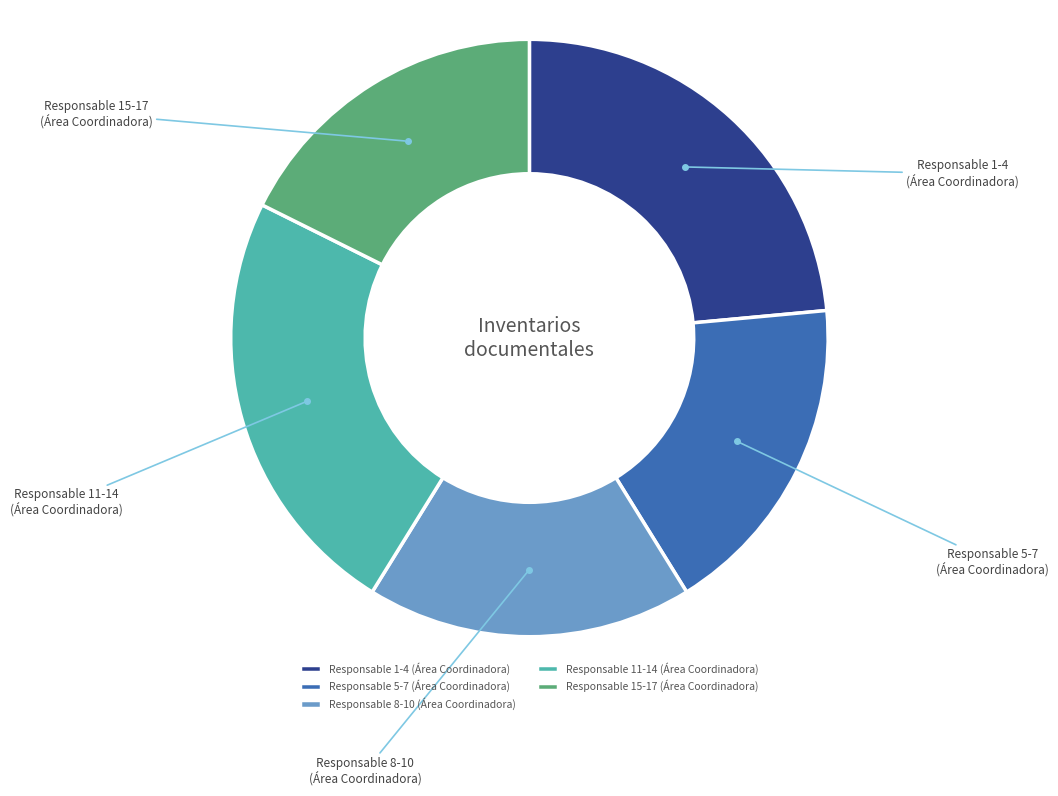

Is the sum of Responsable 8-10 (Área Coordinadora) and Responsable 5-7 (Área Coordinadora) greater than half?

No